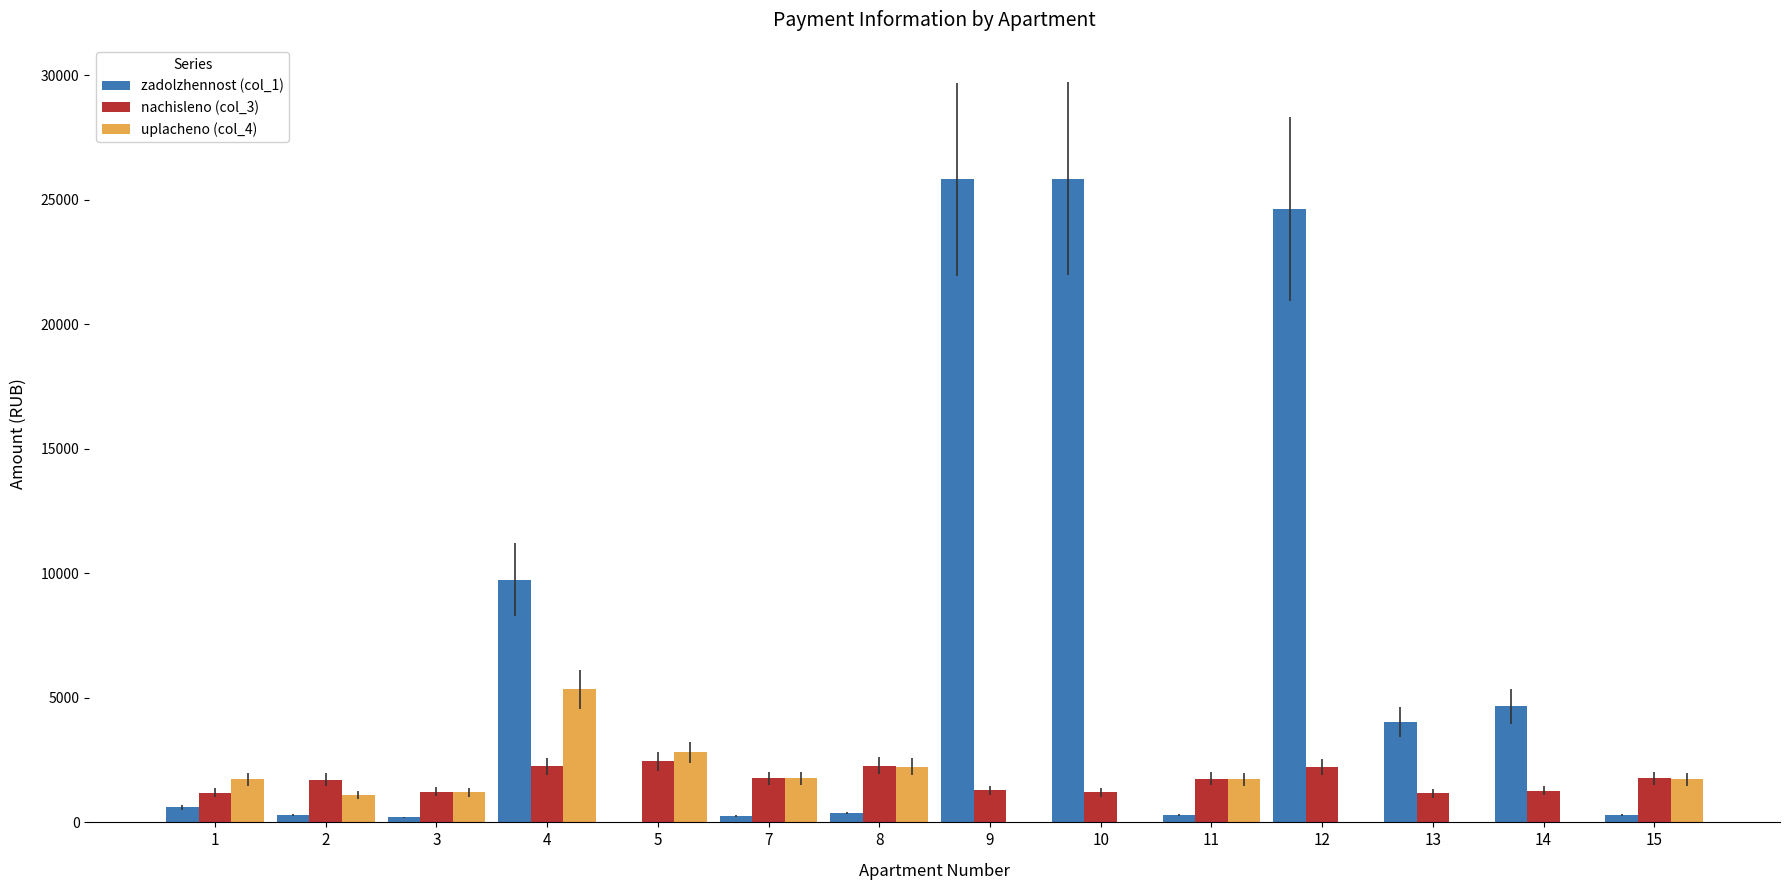

How many groups of bars are there?

14